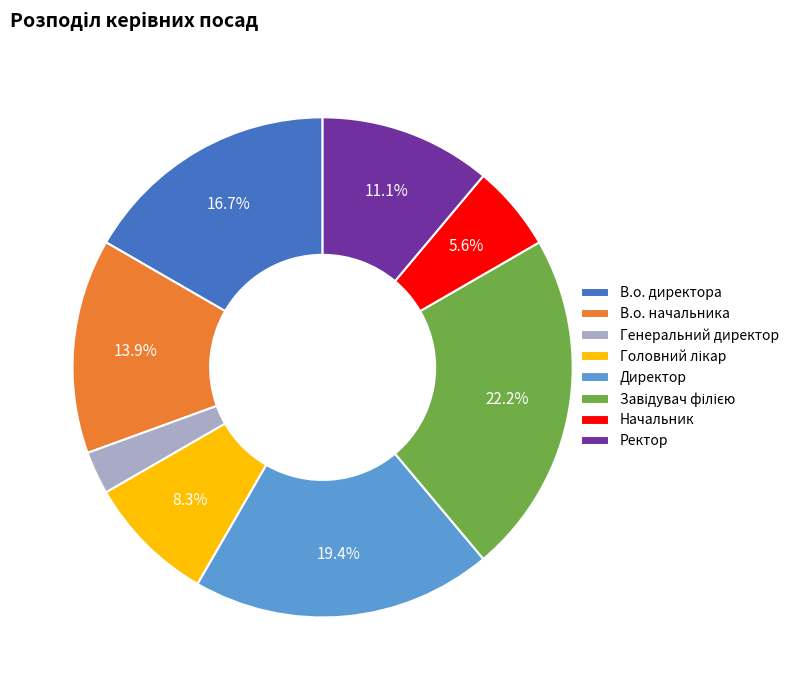

What portion of the pie excludes Директор?

80.6%